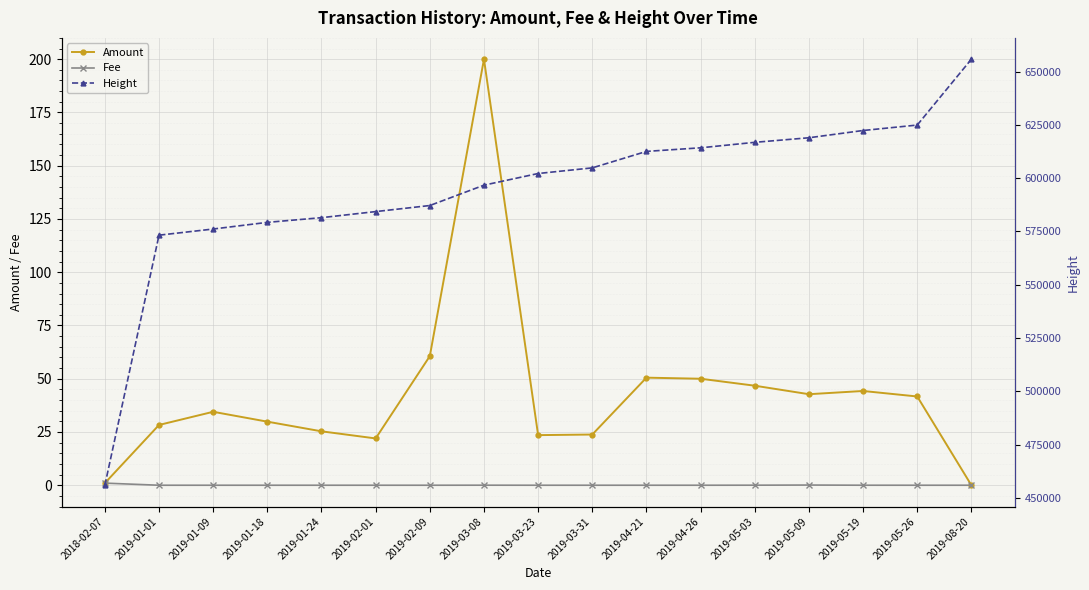

True or false: Height has more than 2 interior local peaks.

False